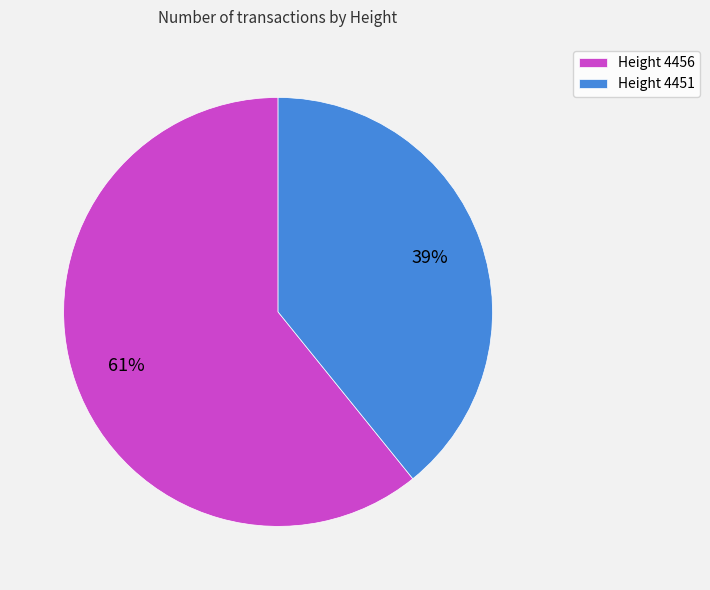

Which slice represents more than half of the pie?

Height 4456